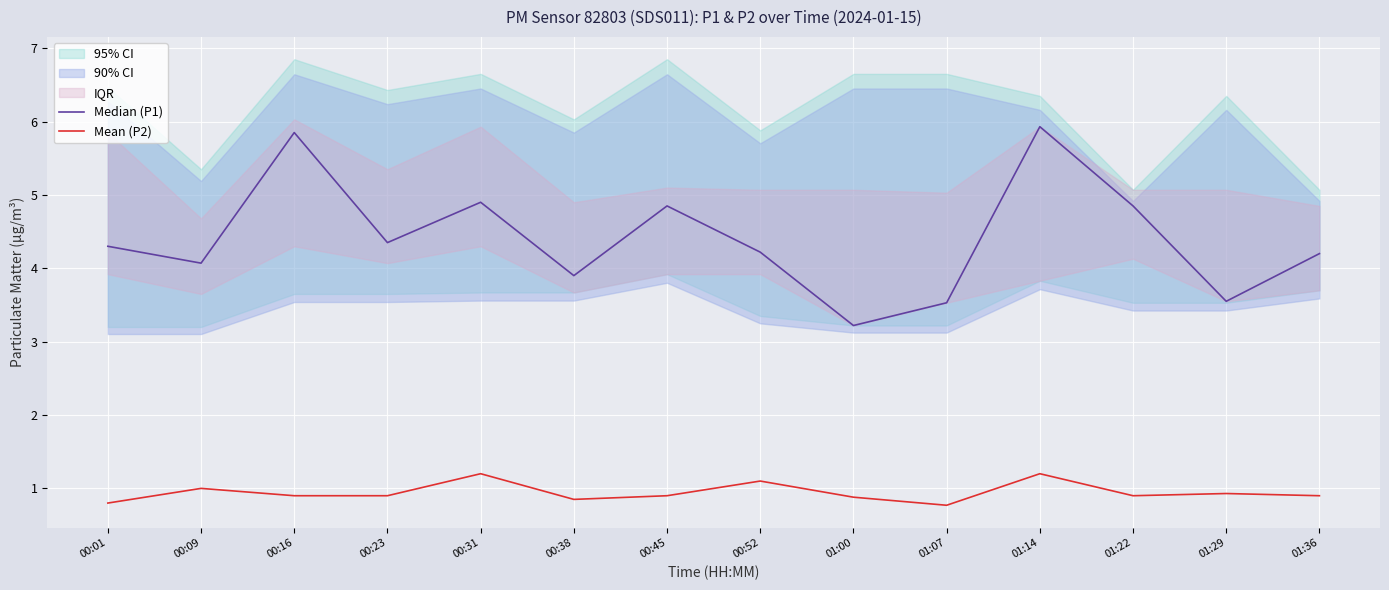

Reading left to right, what are all the values shown in this chart?

Median (P1): 00:01=4.3	00:09=4.1	00:16=5.8	00:23=4.3	00:31=4.9	00:38=3.9	00:45=4.8	00:52=4.2	01:00=3.2	01:07=3.5	01:14=5.9	01:22=4.8	01:29=3.5	01:36=4.2
Mean (P2): 00:01=0.8	00:09=1.0	00:16=0.9	00:23=0.9	00:31=1.2	00:38=0.8	00:45=0.9	00:52=1.1	01:00=0.9	01:07=0.8	01:14=1.2	01:22=0.9	01:29=0.9	01:36=0.9